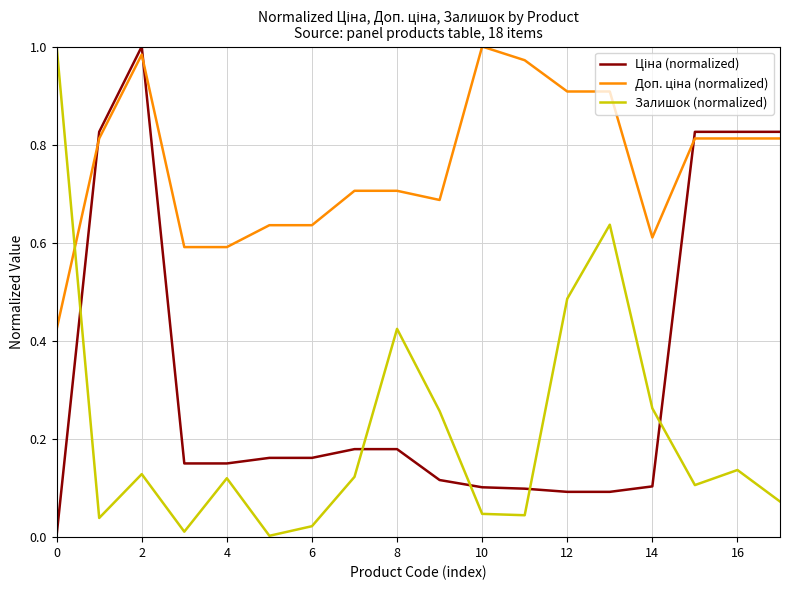

List the series in order of their peak value, lowest first.

Ціна (normalized), Доп. ціна (normalized), Залишок (normalized)